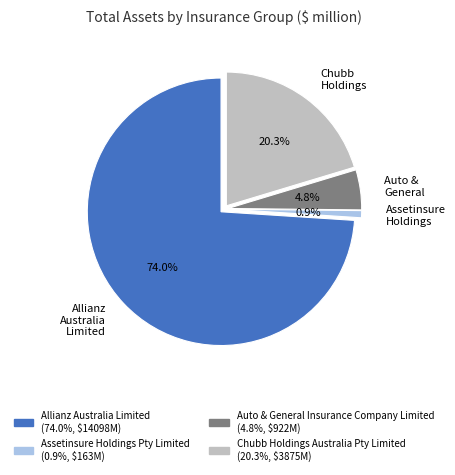

To the nearest percent, what is the average slice percentage?

25%